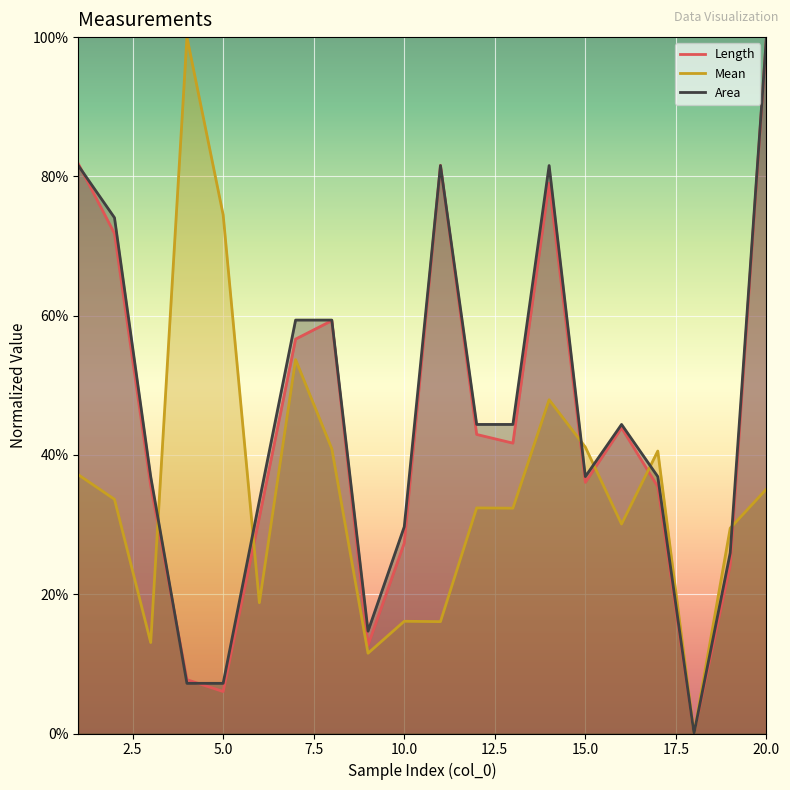

Reading left to right, what are all the values shown in this chart?

Length: 1=81.8	2=71.8	3=35.5	4=7.7	5=6.0	6=31.0	7=56.6	8=59.3	9=12.7	10=27.4	11=81.6	12=42.9	13=41.7	14=79.0	15=36.1	16=43.9	17=35.4	18=0.0	19=24.2	20=100.0
Mean: 1=37.2	2=33.6	3=13.1	4=100.0	5=74.5	6=18.8	7=53.7	8=40.9	9=11.5	10=16.1	11=16.1	12=32.4	13=32.4	14=47.9	15=41.1	16=30.1	17=40.6	18=0.0	19=29.5	20=35.1
Area: 1=81.6	2=74.1	3=36.9	4=7.2	5=7.2	6=33.4	7=59.4	8=59.4	9=14.7	10=29.7	11=81.6	12=44.4	13=44.4	14=81.6	15=36.9	16=44.4	17=36.9	18=0.0	19=25.9	20=100.0